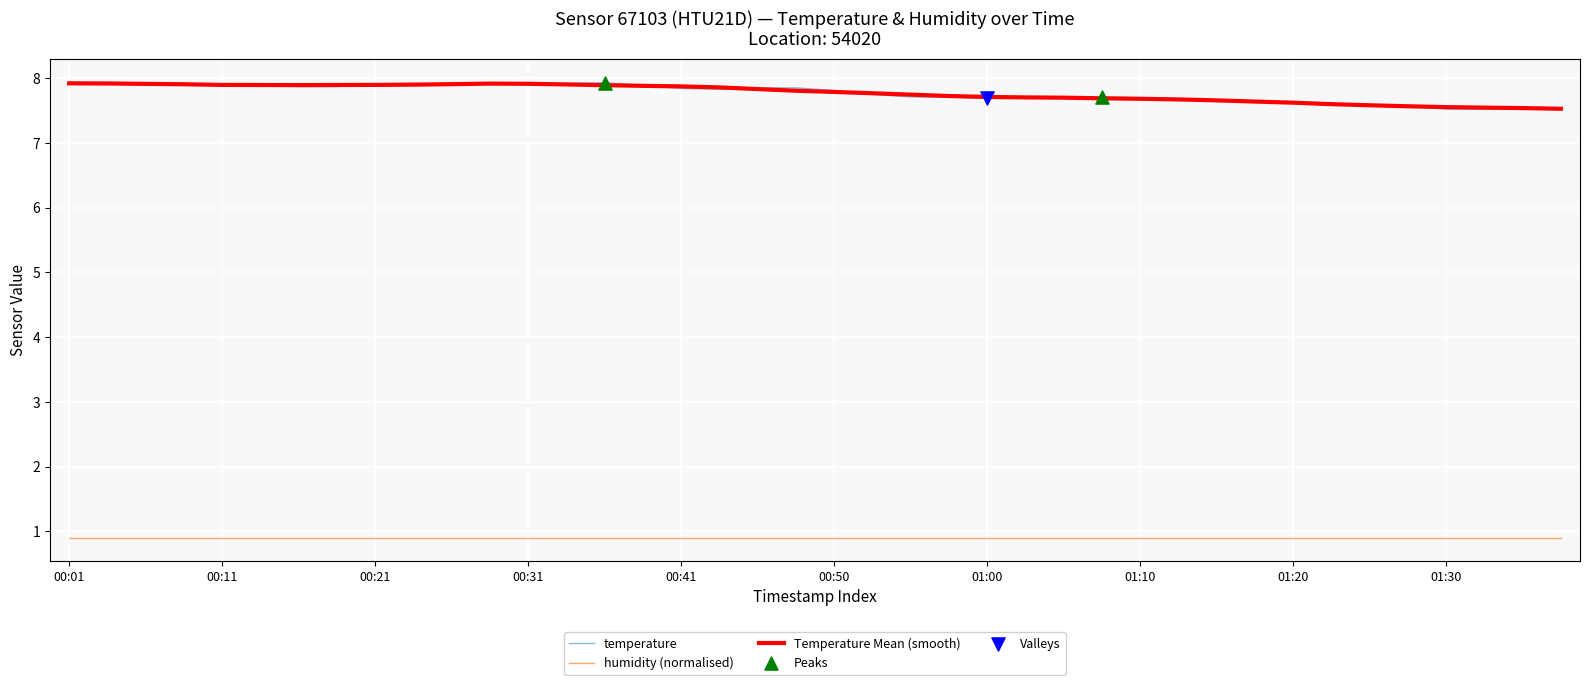

True or false: temperature and humidity (normalised) intersect in this chart.

False